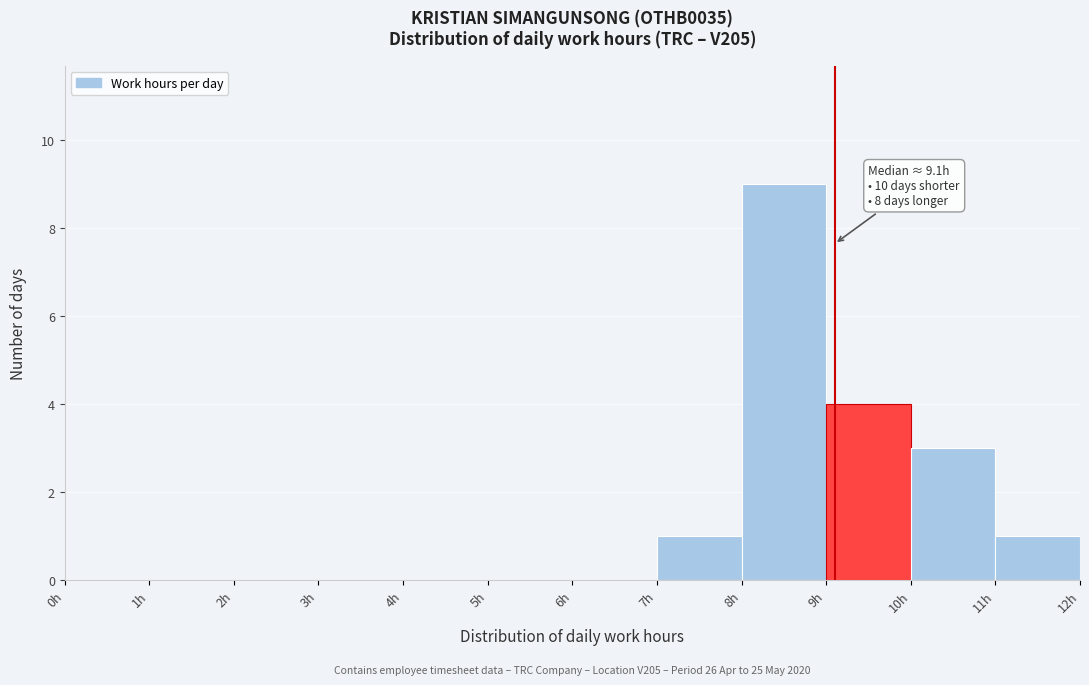

Which range on the x-axis has the tallest bar?

8 to 9